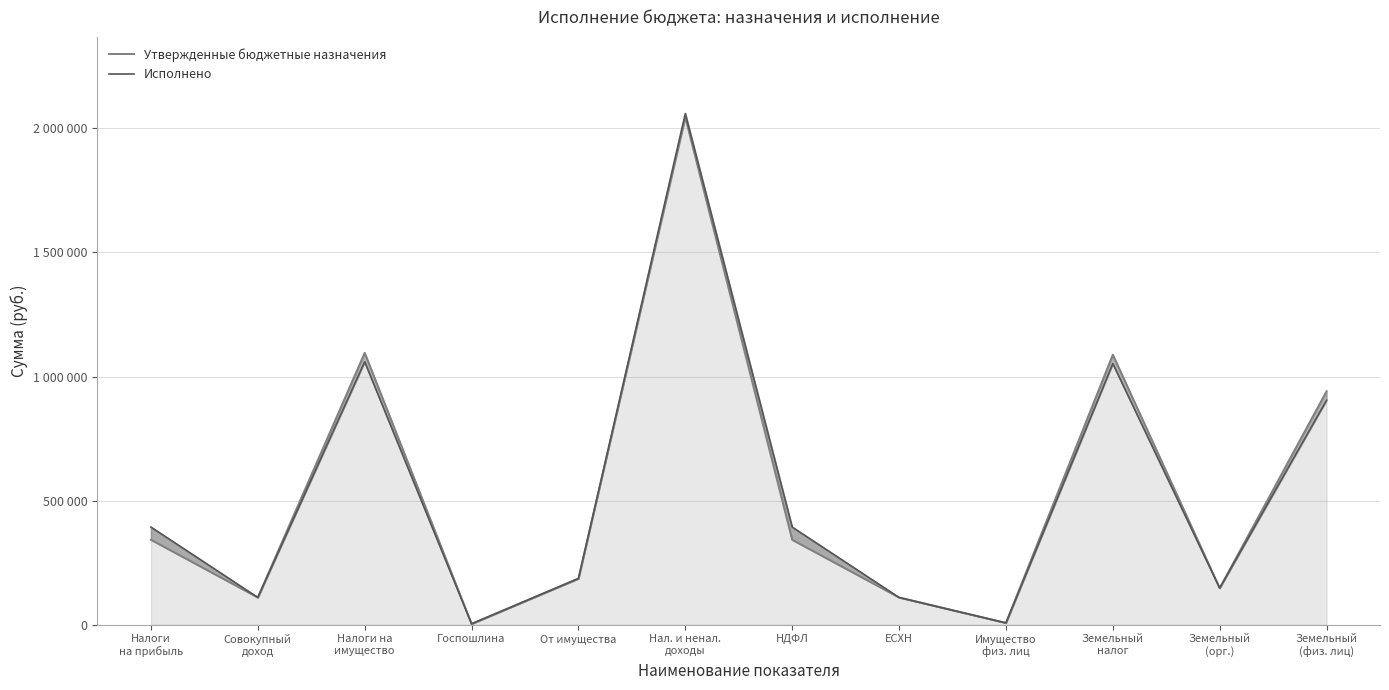

What is the value of the Исполнено point at the 11th from the left?

147562.3